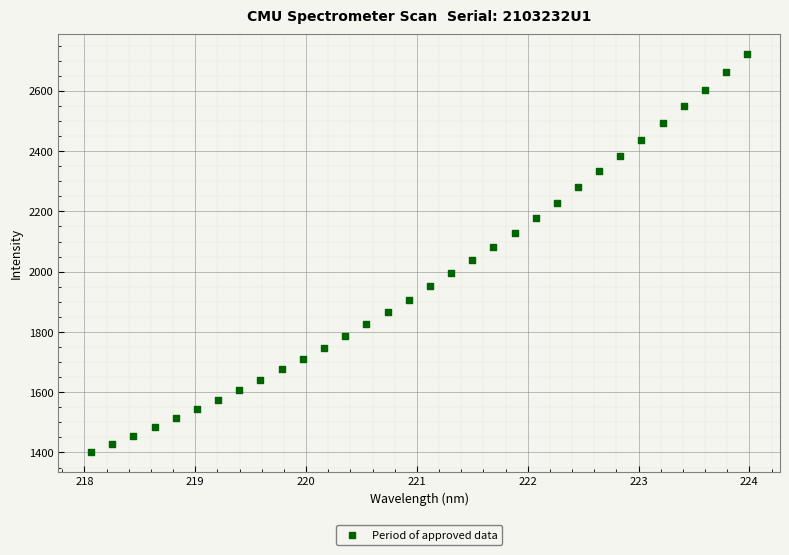

What is the range of X values (max minus min)?

5.9